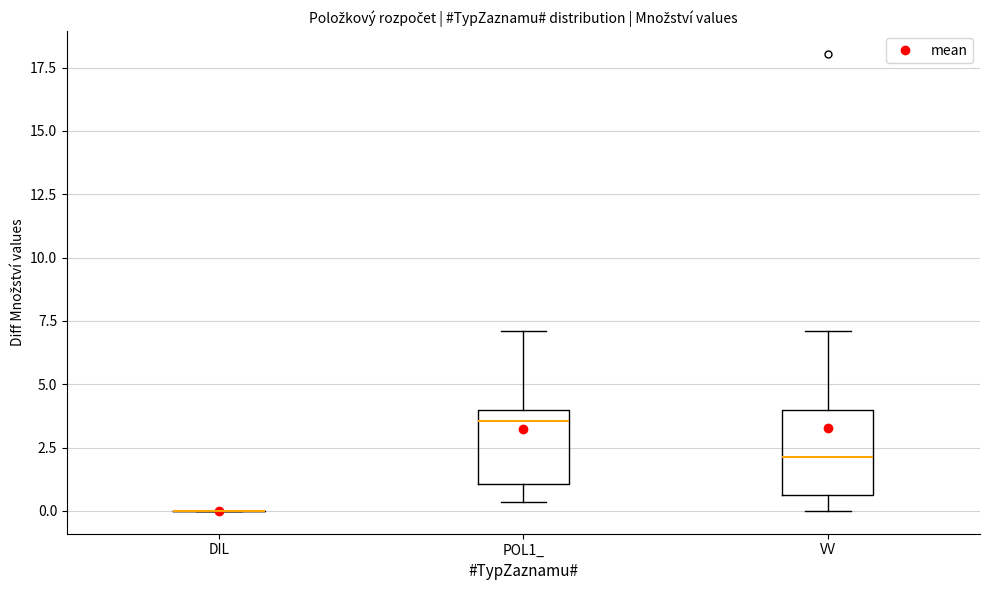

Reading left to right, transcribe this box plot: for each box, give where its median line is, the range the box spans, and where its two whiskers end, as read against the y-axis. The values are not printed on the chart, so give them approximately, as read against the axis.

DIL: box collapsed to a line at 0.0, whiskers 0.0 to 0.0
POL1_: median 3.5, box 1.0 to 4.0, whiskers 0.5 to 7.0
VV: median 2.0, box 0.5 to 4.0, whiskers 0.0 to 7.0